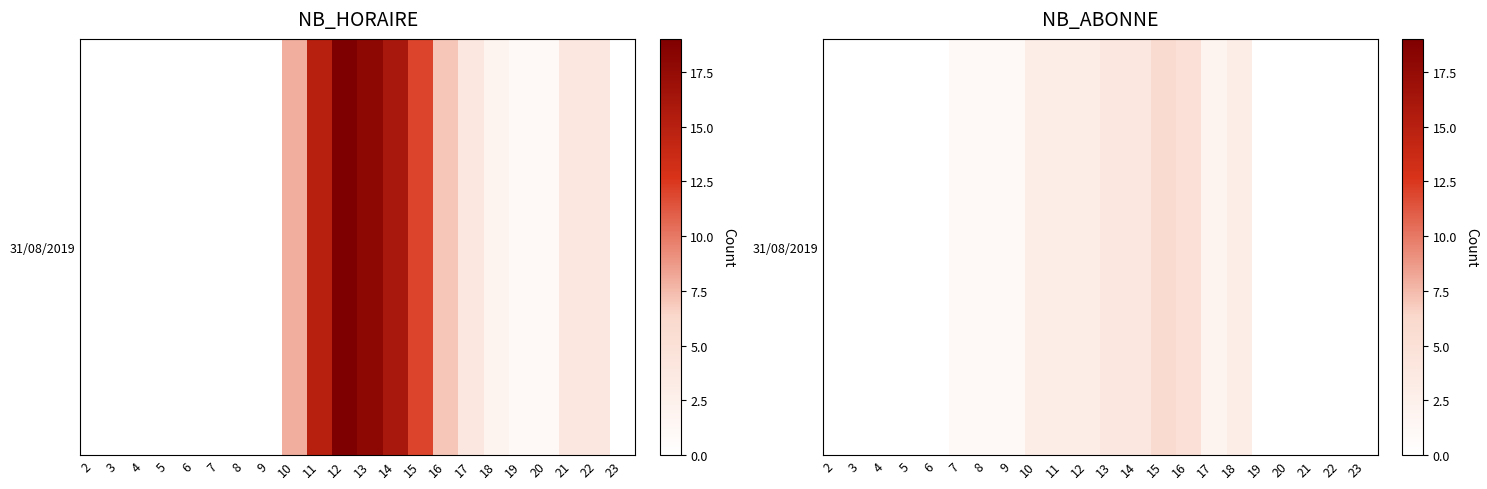

List the labels in order of value, largest first.

15, 16, 13, 14, 10, 11, 12, 18, 17, 7, 8, 9, 2, 3, 4, 5, 6, 19, 20, 21, 22, 23